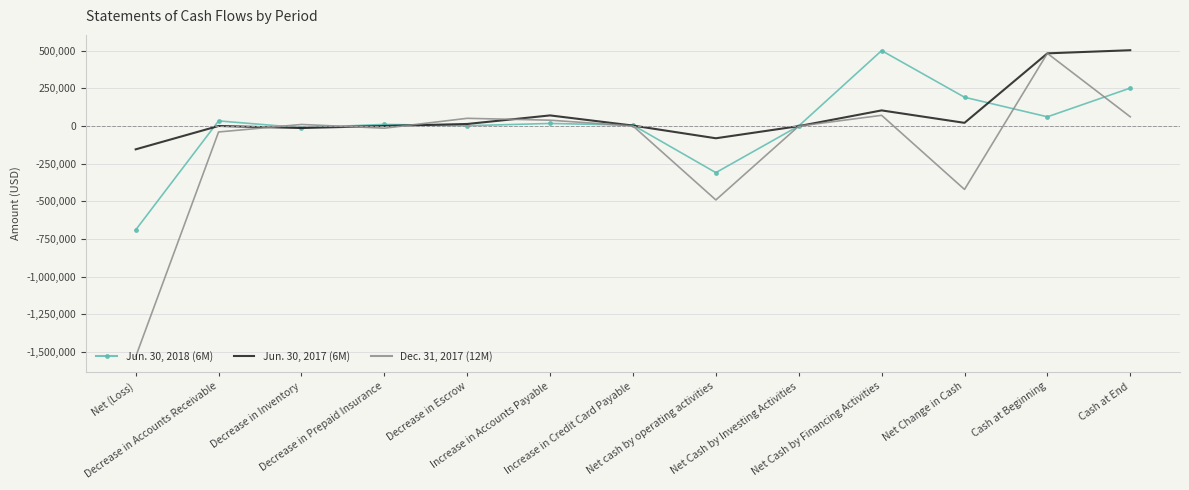

The value of Dec. 31, 2017 (12M) at Decrease in Prepaid Insurance is -14778. True or false?

True